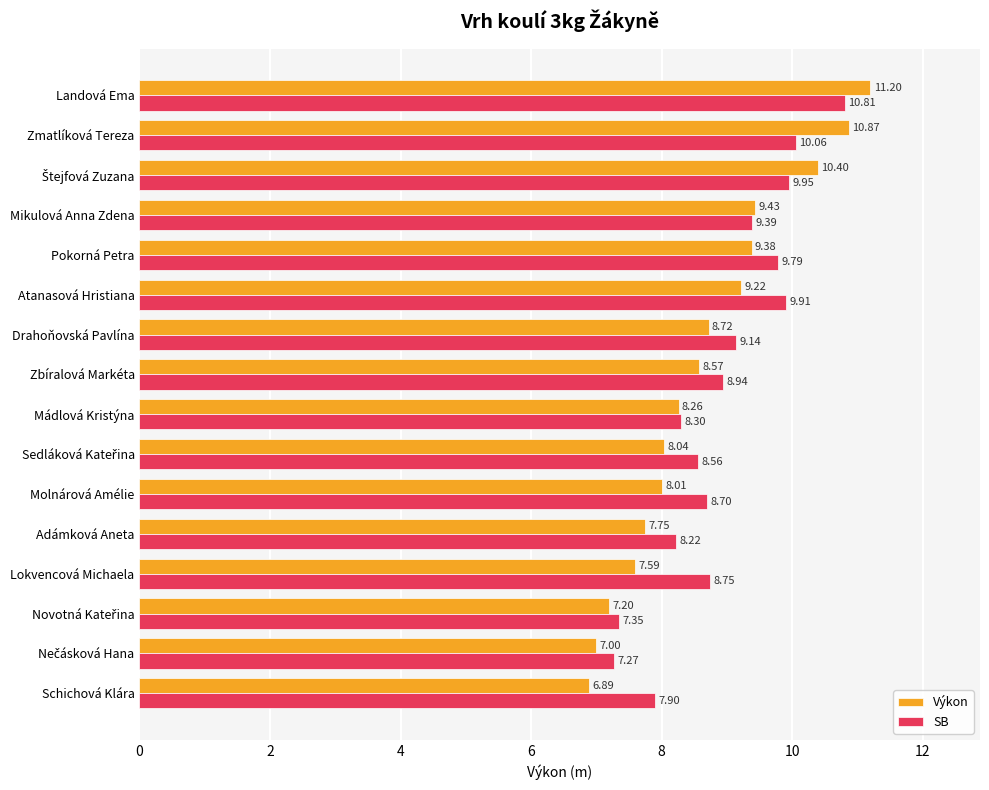

Which label corresponds to the smallest value in the chart?

Schichová Klára